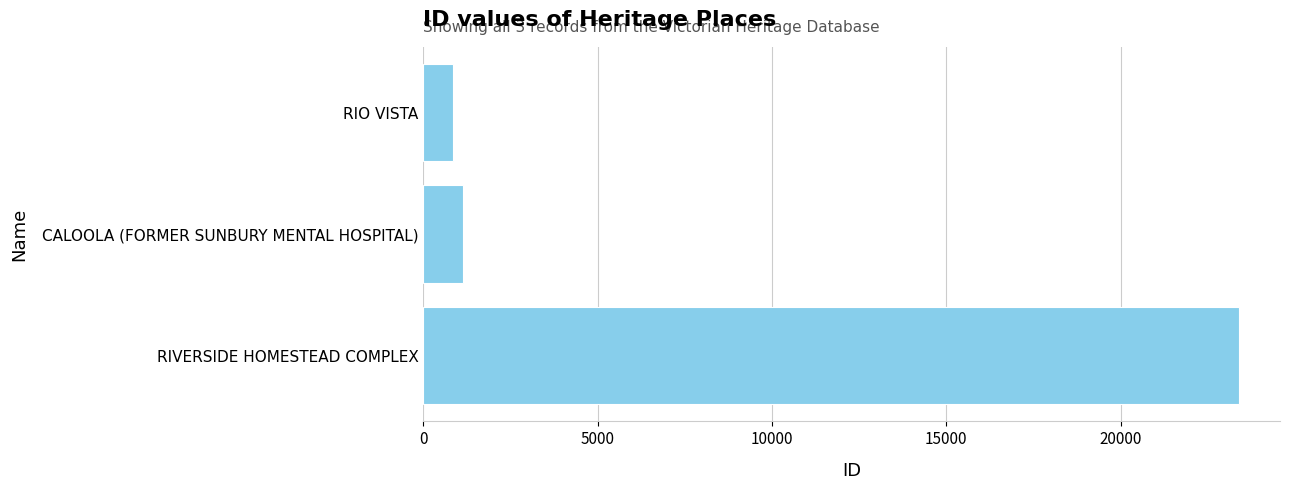

What is the greatest value displayed?

23400